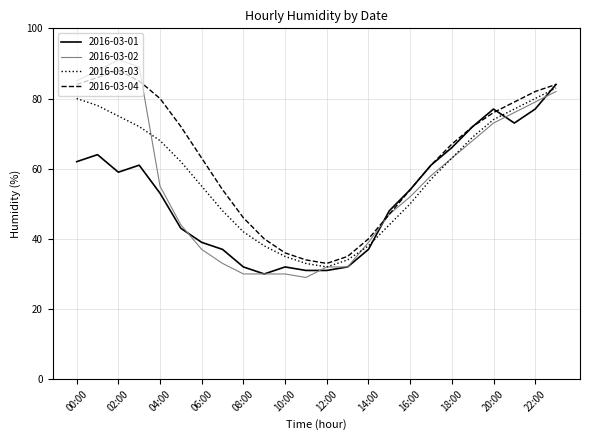

What is the maximum value for 2016-03-03?

83